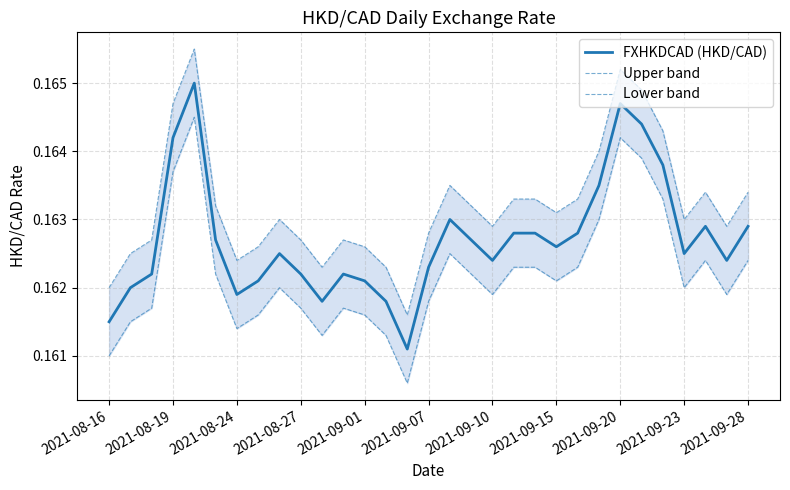

What is the value of the Upper band point at the 17th from the left?

0.2